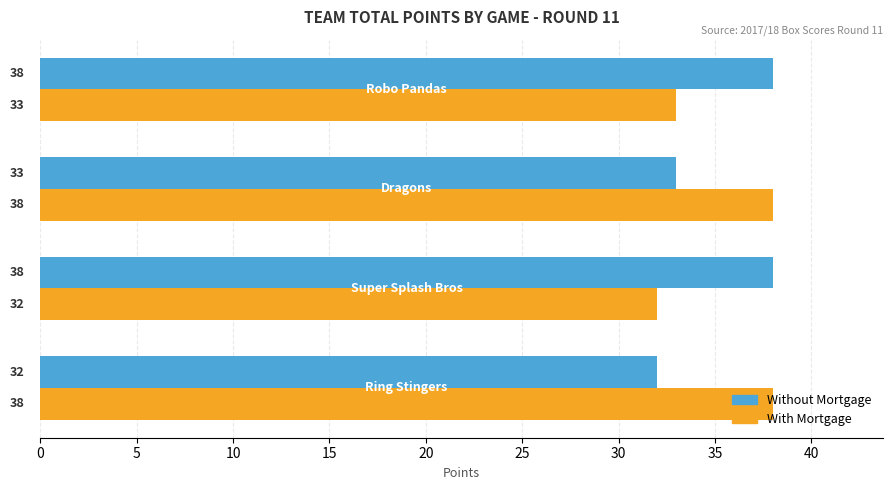

What is the average value of the With Mortgage series?

35